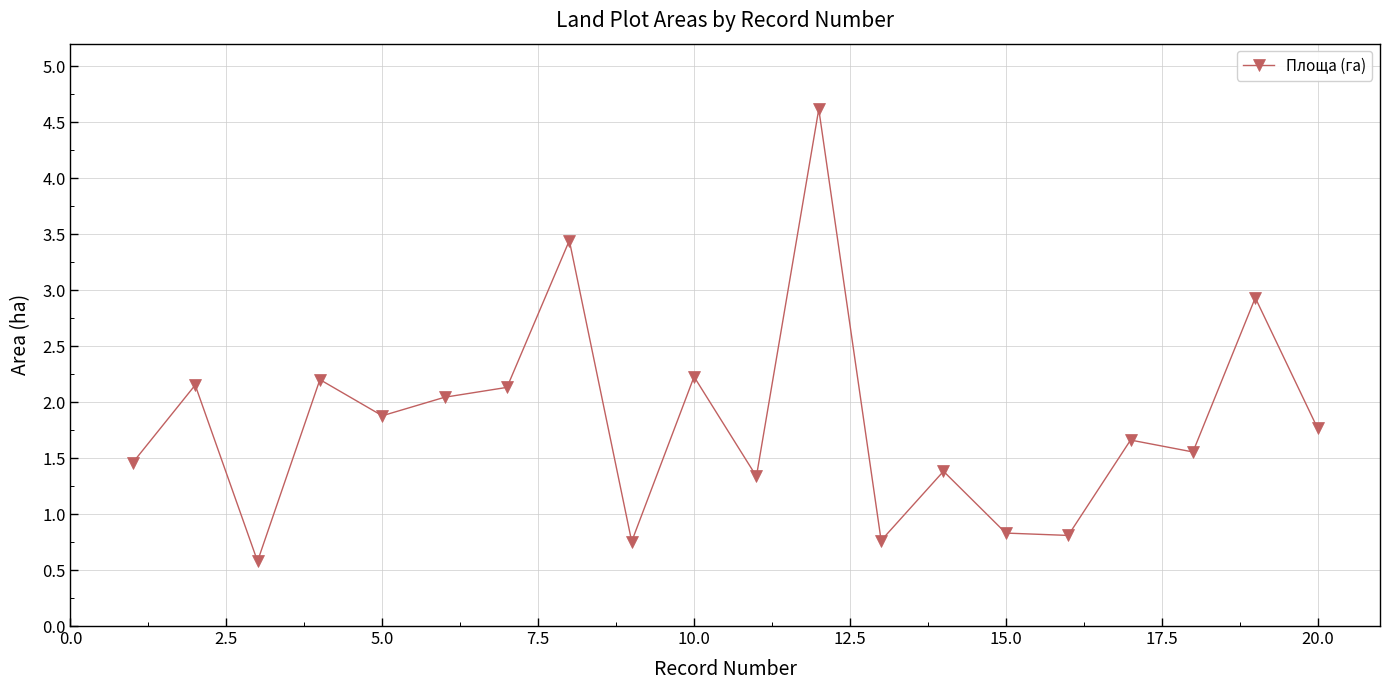

What is the minimum value shown in the chart?

0.6